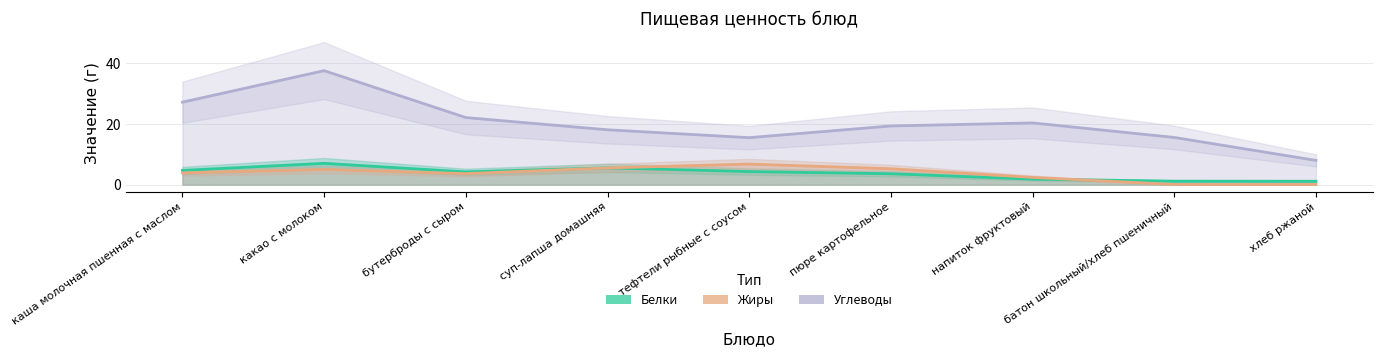

Reading left to right, extract all data points from this chart.

Белки: 4.7	7.0	4.2	5.5	4.3	3.6	1.8	1.2	1.1
Жиры: 3.9	5.0	3.6	5.5	6.8	5.2	2.4	0.1	0.1
Углеводы: 27.2	37.6	22.1	18.1	15.5	19.3	20.3	15.6	8.0